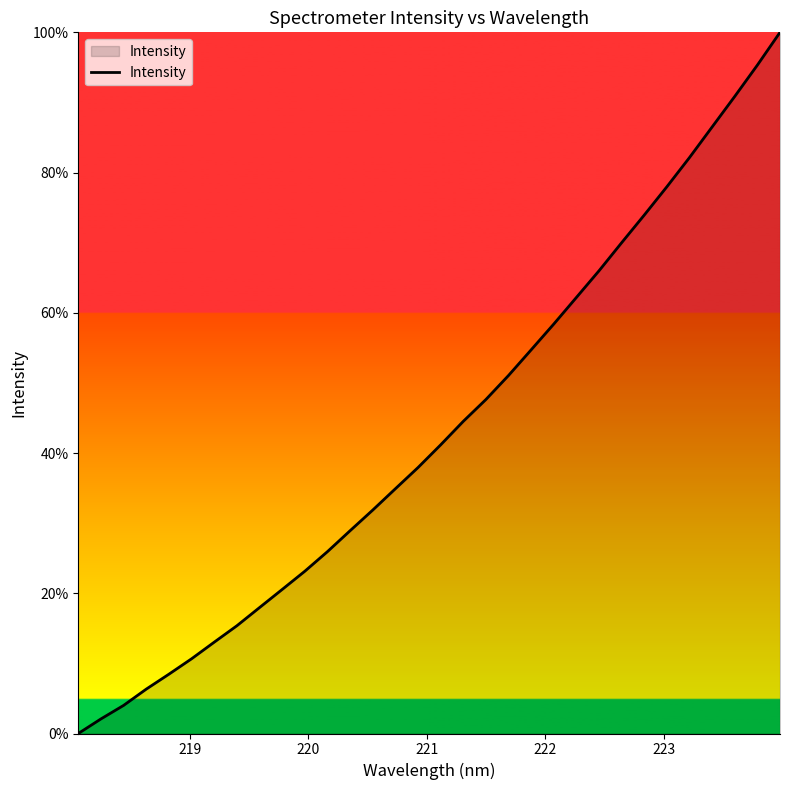

What is the greatest value displayed?

100.0